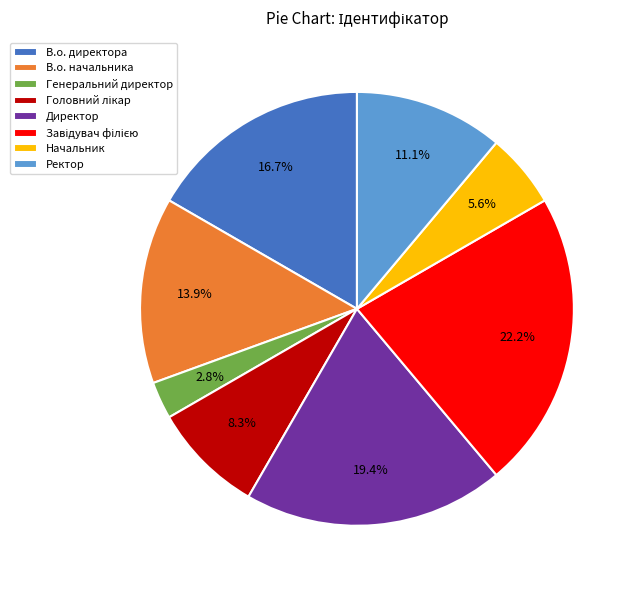

Does Директор represent more than half of the total?

No